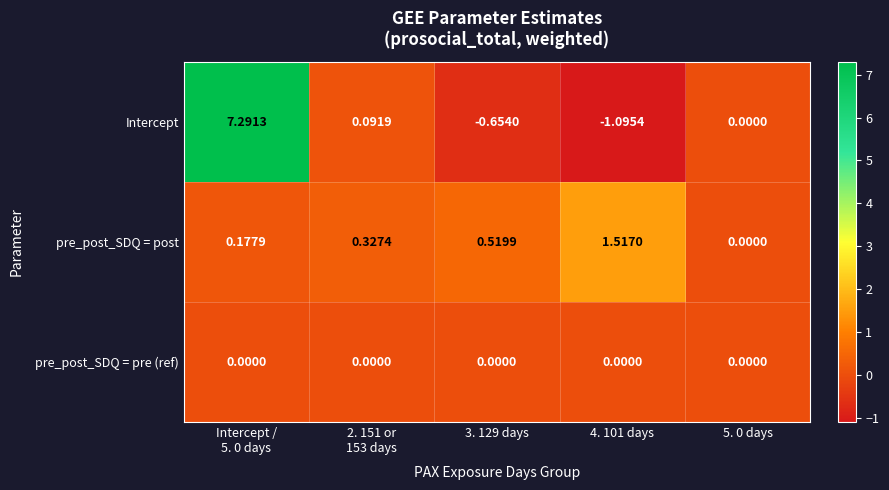

Rank the series by their maximum value, from highest to lowest.

Intercept, pre_post_SDQ = post, pre_post_SDQ = pre (ref)